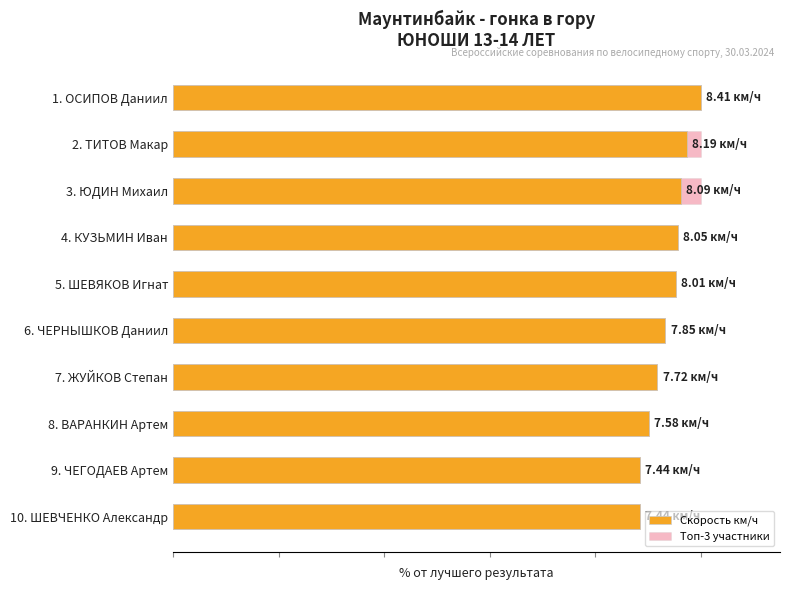

What are all the series names shown in the legend?

Скорость км/ч, Топ-3 участники